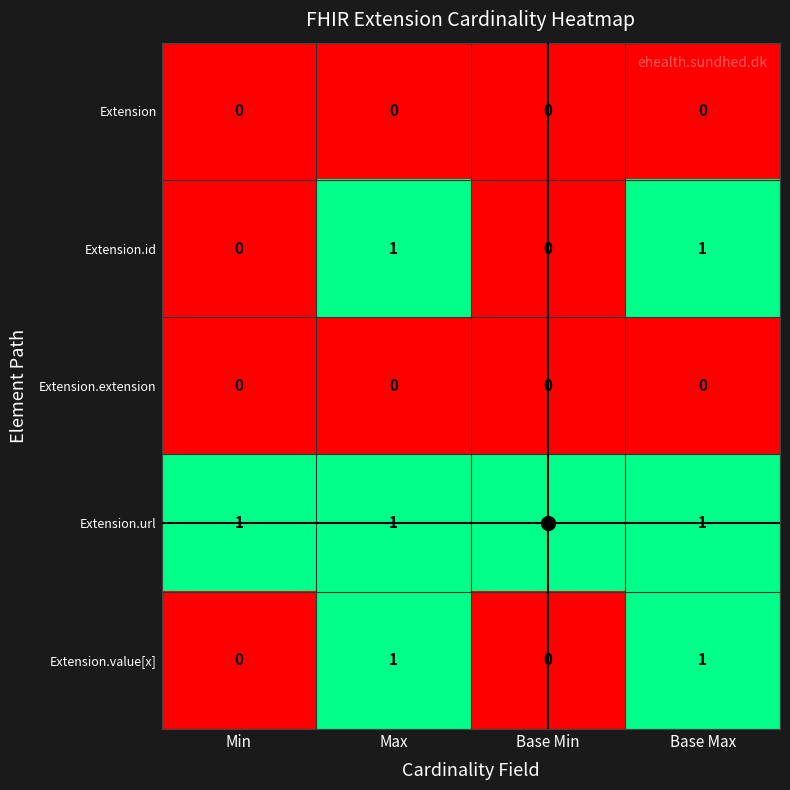

The value of Extension.value[x] at Base Min is 0. True or false?

True